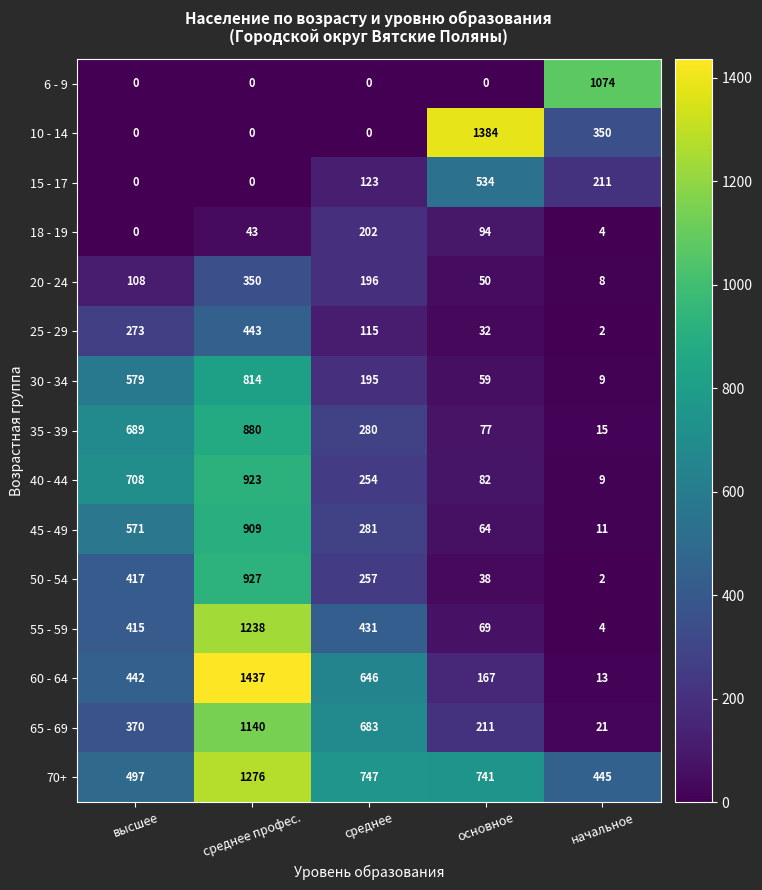

How many series are shown in this chart?

15